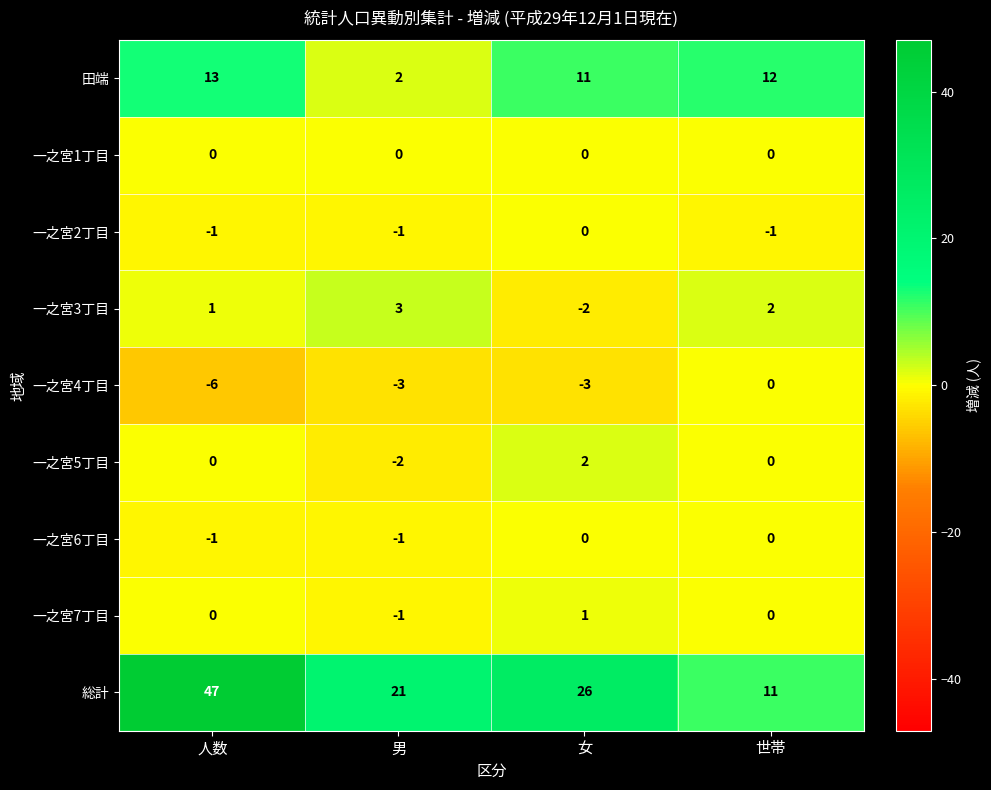

At which label does 一之宮4丁目 reach its peak?

世帯